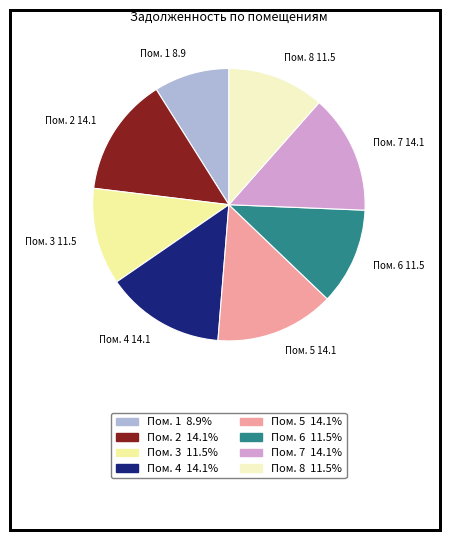

How many segments does this pie chart have?

8